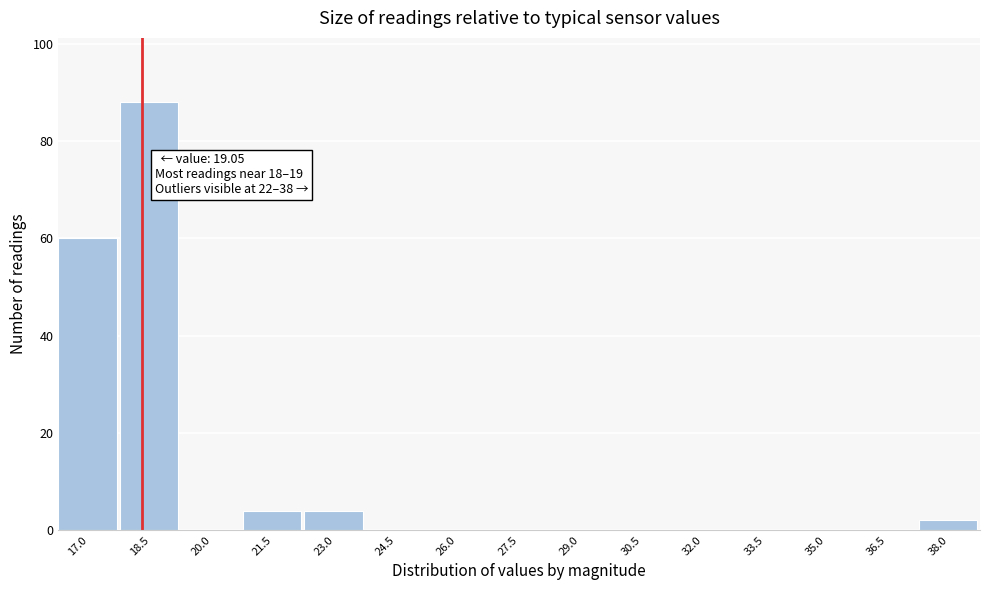

Reading left to right, extract all data points from this chart.

17.0=60	18.5=88	20.0=0	21.5=4	23.0=4	24.5=0	26.0=0	27.5=0	29.0=0	30.5=0	32.0=0	33.5=0	35.0=0	36.5=0	38.0=2